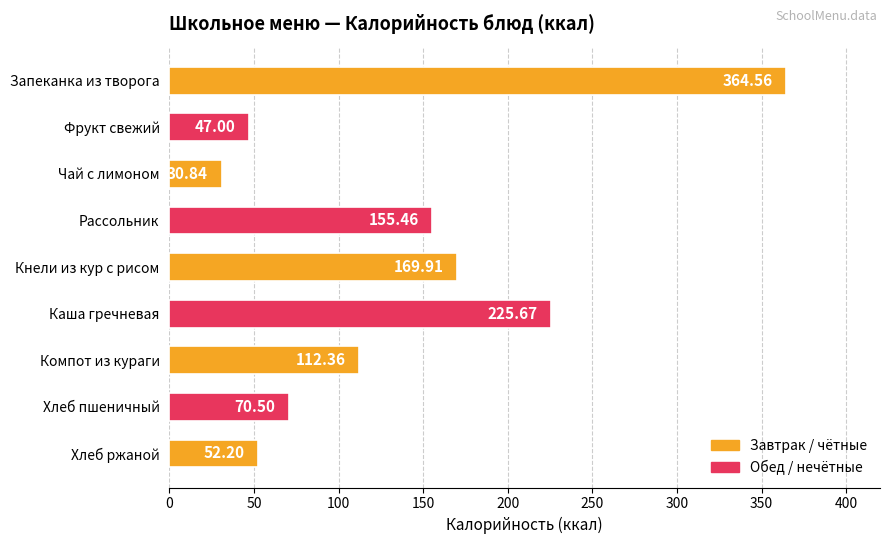

Which has a higher value, Хлеб ржаной or Кнели из кур с рисом?

Кнели из кур с рисом